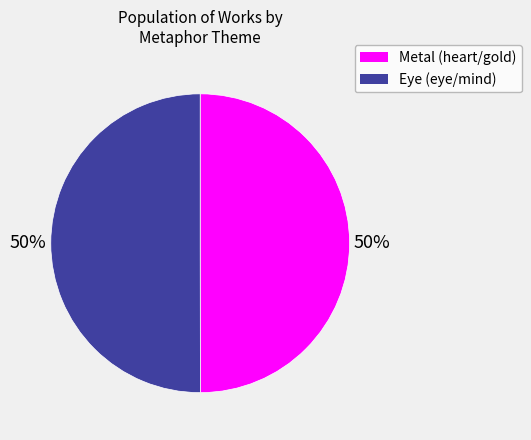

Do Eye (eye/mind) and Metal (heart/gold) together represent more than half of the pie?

Yes